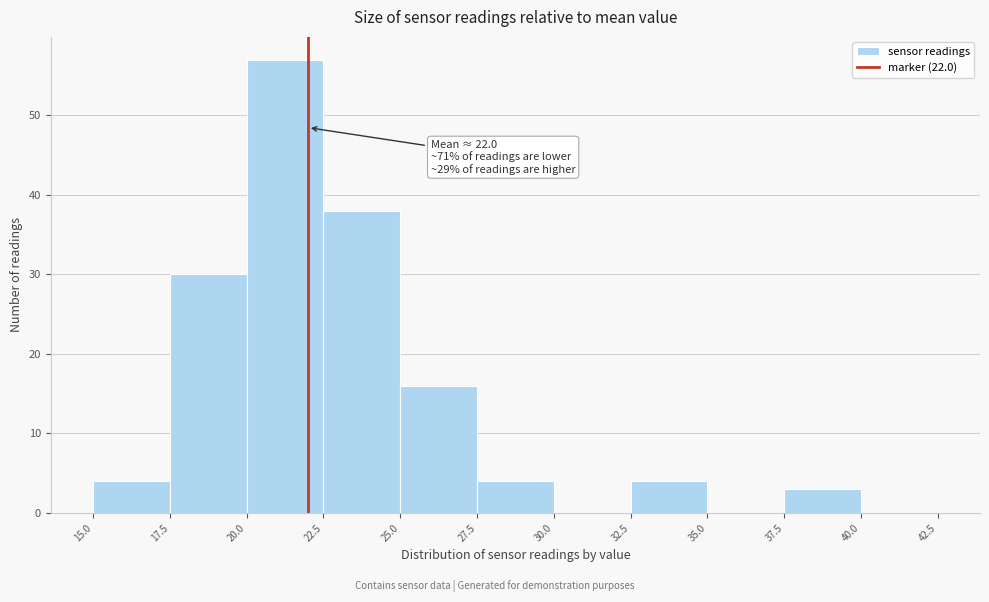

Over which range of the x-axis is the bar tallest?

20.0 to 22.5